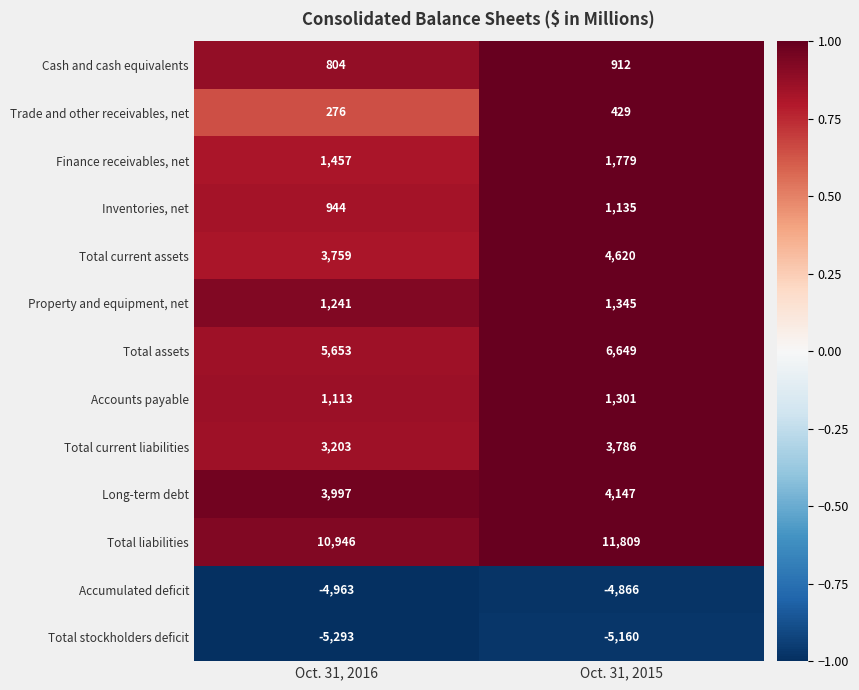

The Total assets series shows 3092 at Oct. 31, 2016. True or false?

False